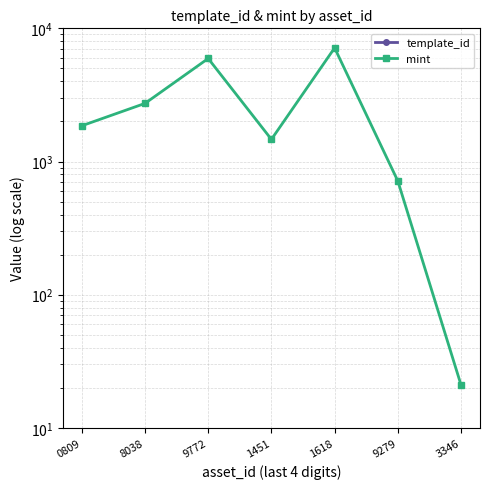

Which label corresponds to the largest value in the chart?

3346